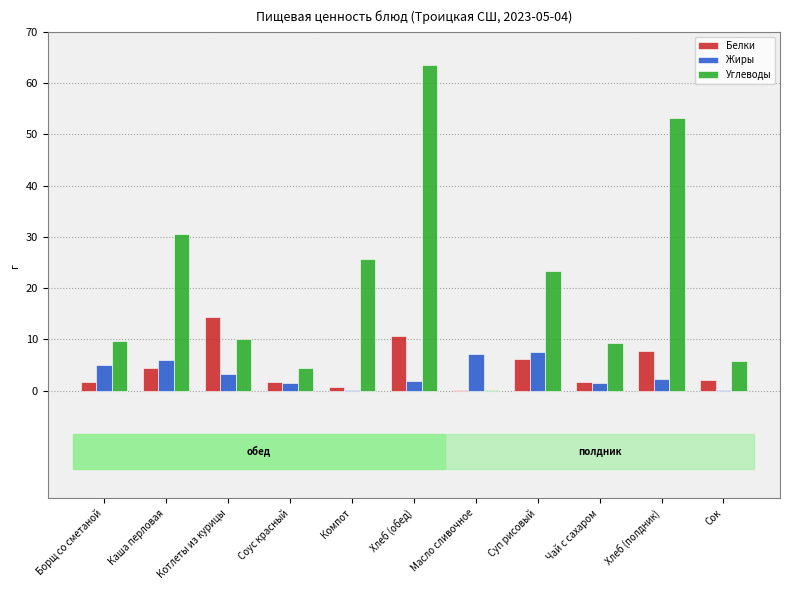

The Жиры series shows 5.0 at Борщ со сметаной. True or false?

True